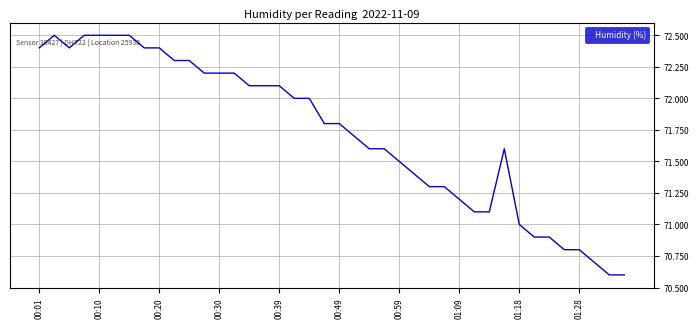

What is the difference between the maximum and minimum values?

1.9